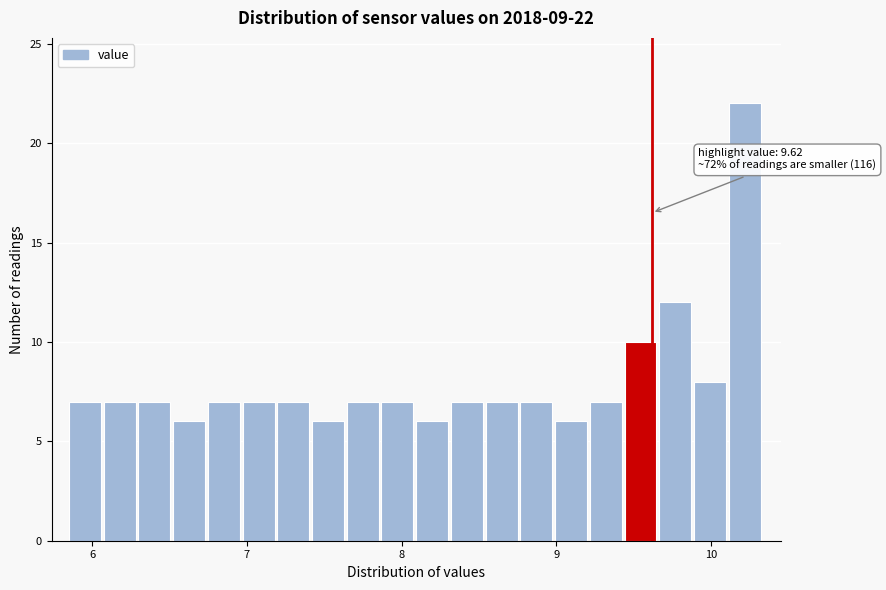

Around what value on the x-axis is the tallest bar? Give the approximate position of its centre, as read against the axis.

10.2